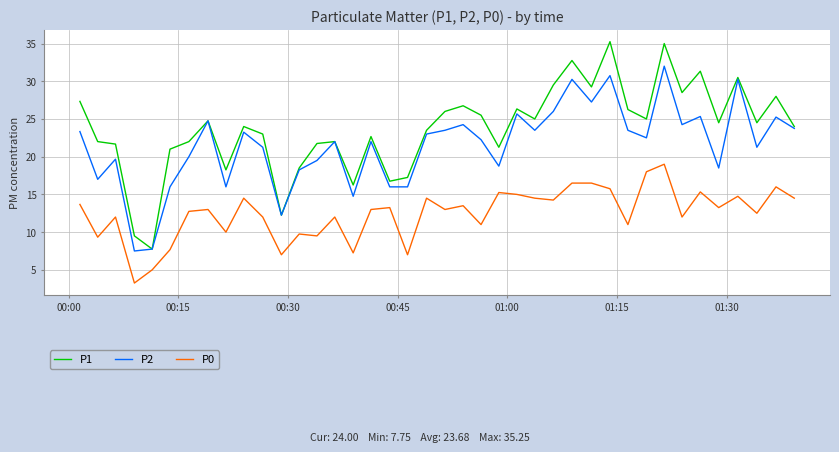

List the series in order of their overall mean, highest first.

P1, P2, P0